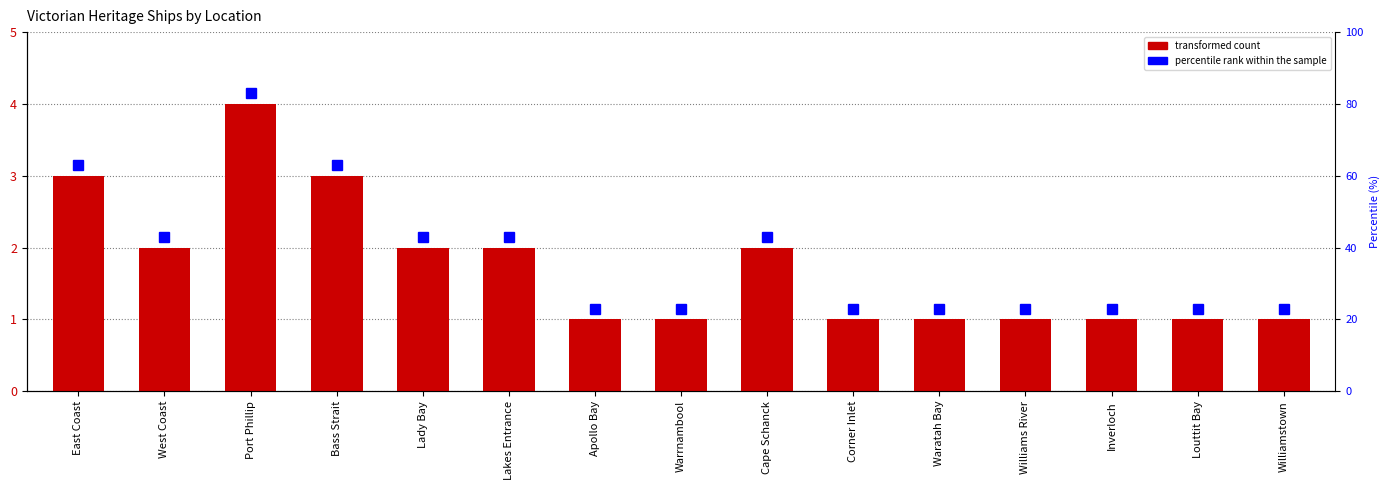

List the labels in order of value, largest first.

Port Phillip, East Coast, Bass Strait, West Coast, Lady Bay, Lakes Entrance, Cape Schanck, Apollo Bay, Warrnambool, Corner Inlet, Waratah Bay, Williams River, Inverloch, Louttit Bay, Williamstown